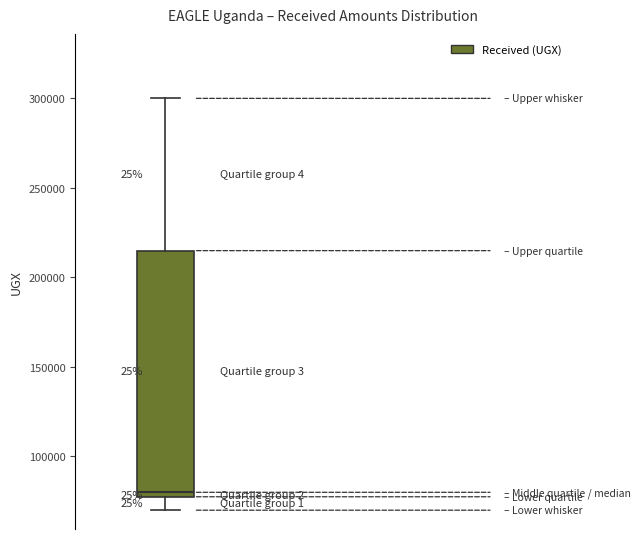

Where does the lower whisker of the box end on the y-axis? The values are not printed on the chart, so give them approximately, as read against the axis.

70000